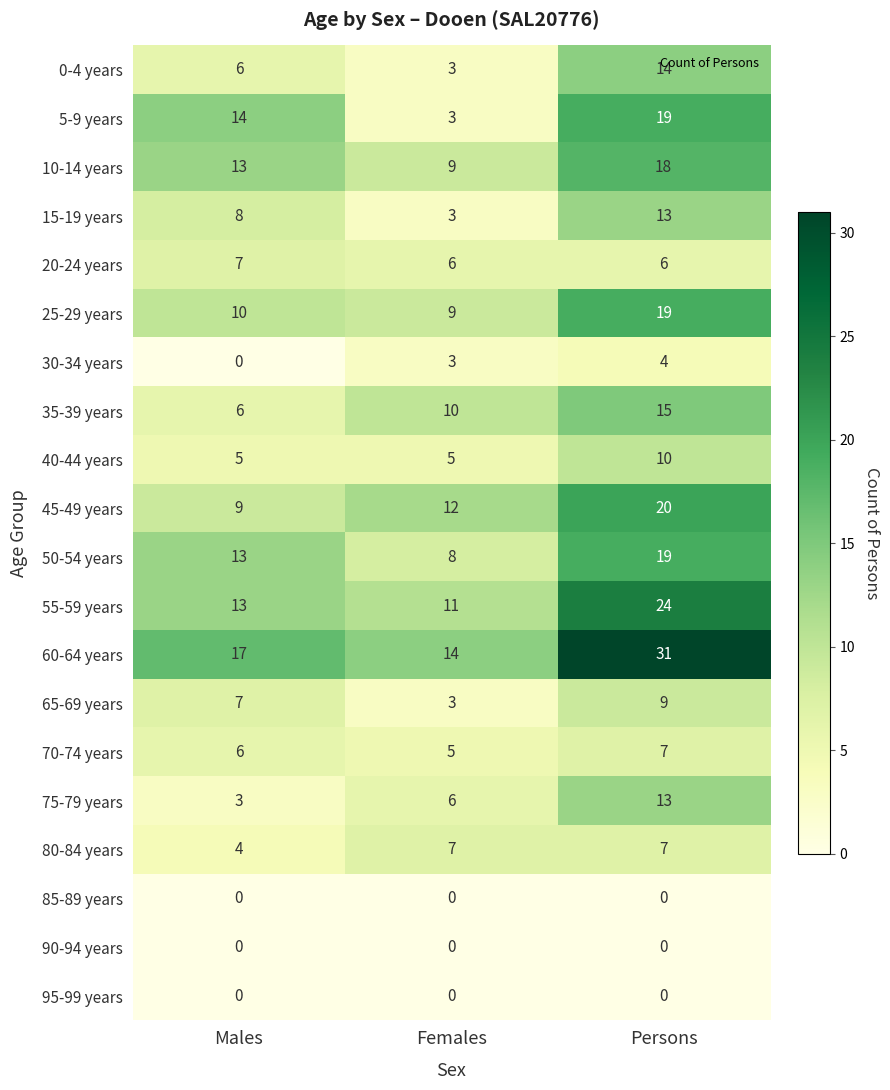

What is the greatest value displayed?

31